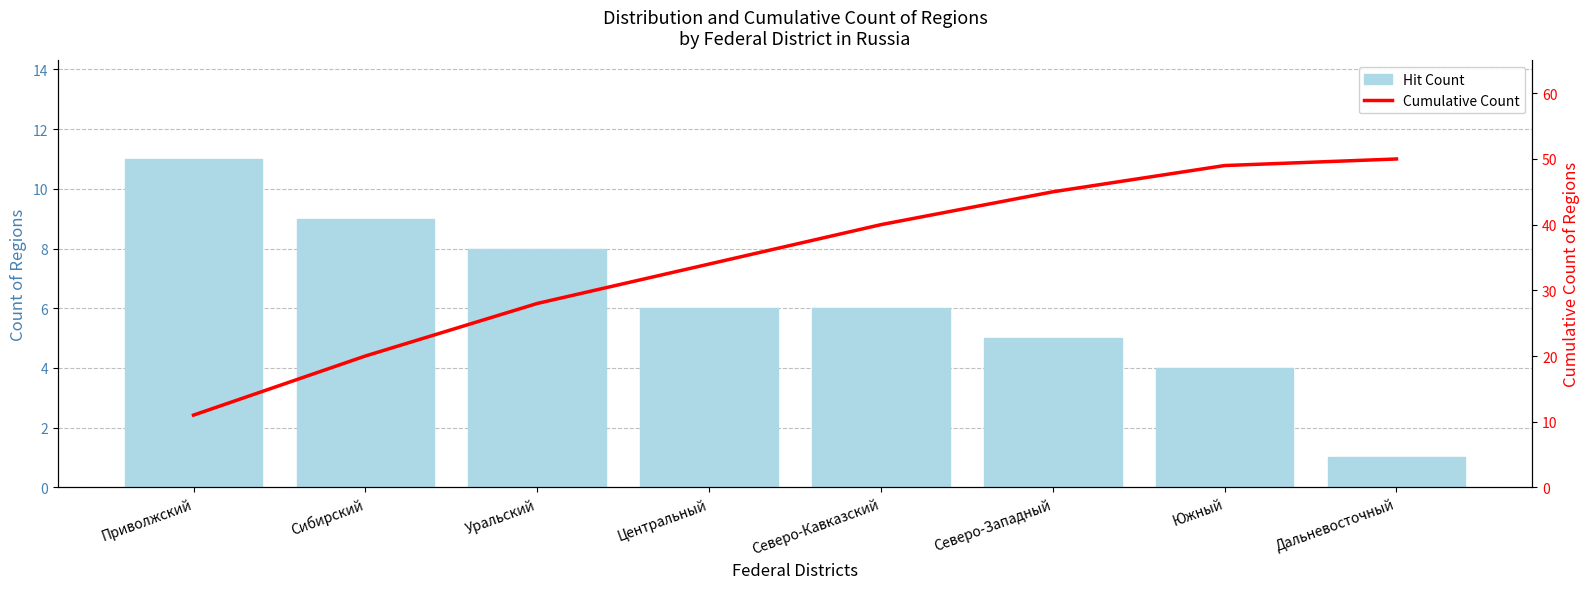

At Дальневосточный, list the series in order from smallest to largest.

Hit Count, Cumulative Count